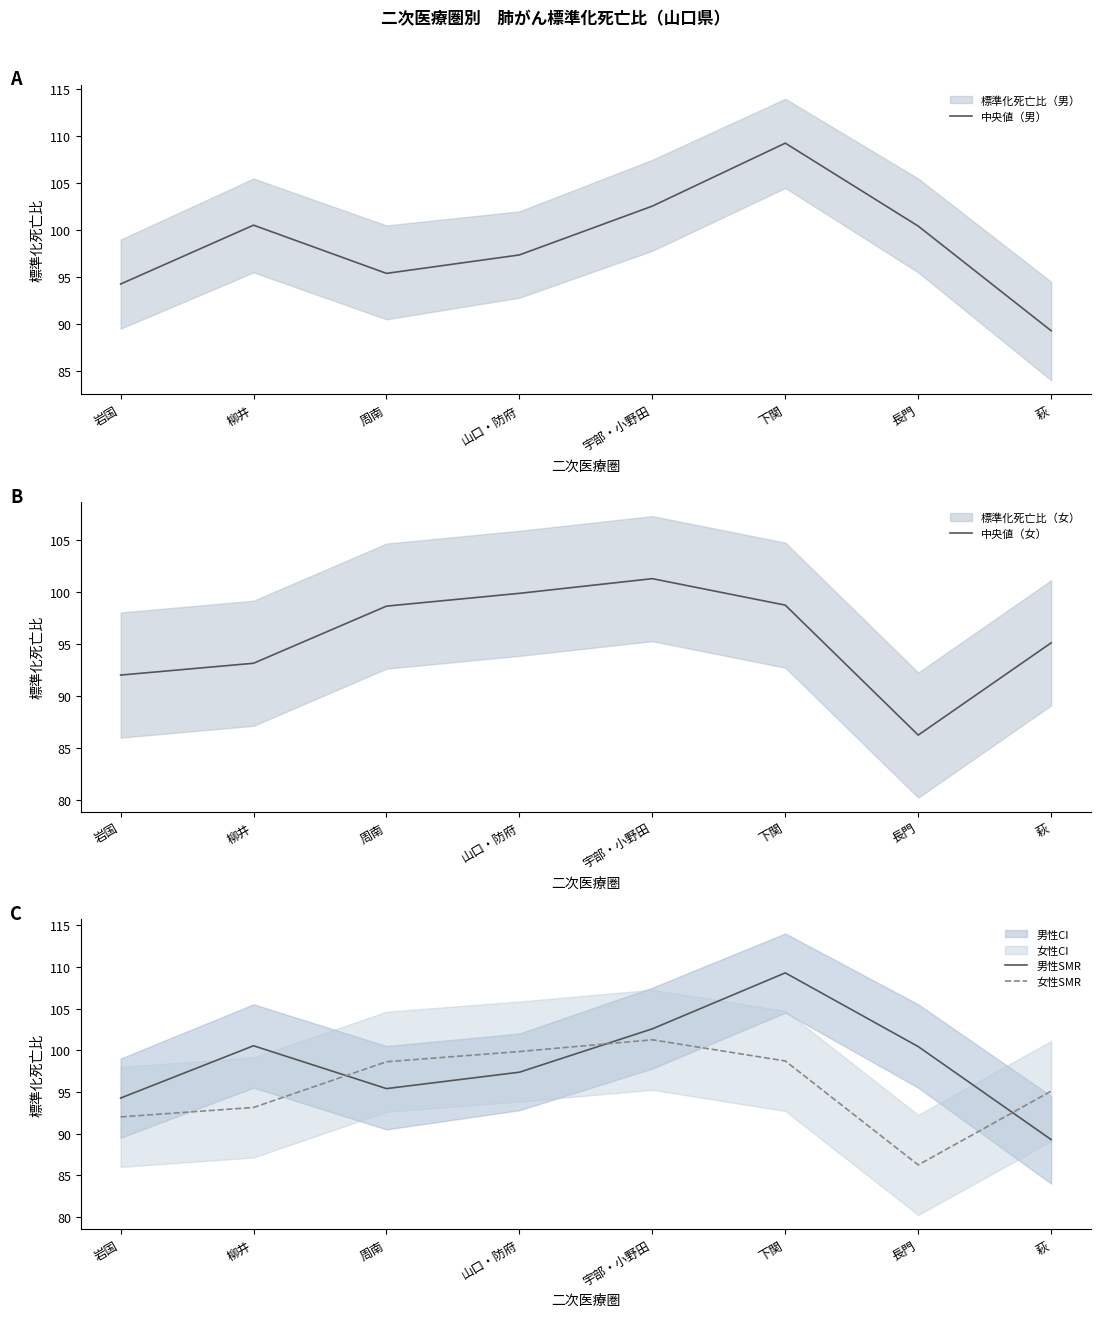

Between 長門 and 下関, which is larger?

下関